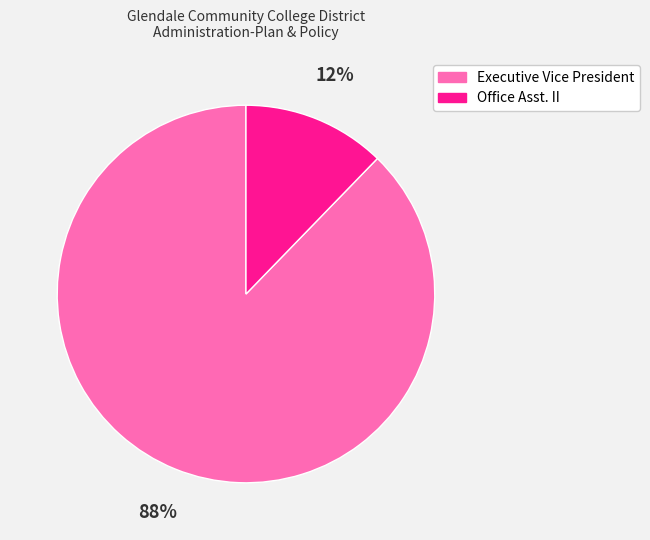

To the nearest percent, what portion does Office Asst. II represent?

12%